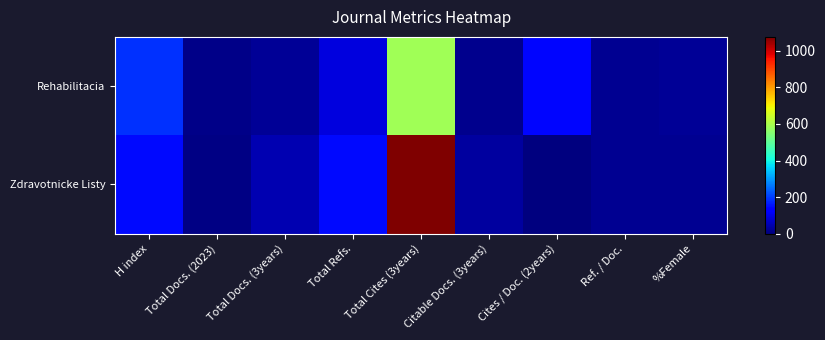

At how many categories does at least one series exceed 79?

4